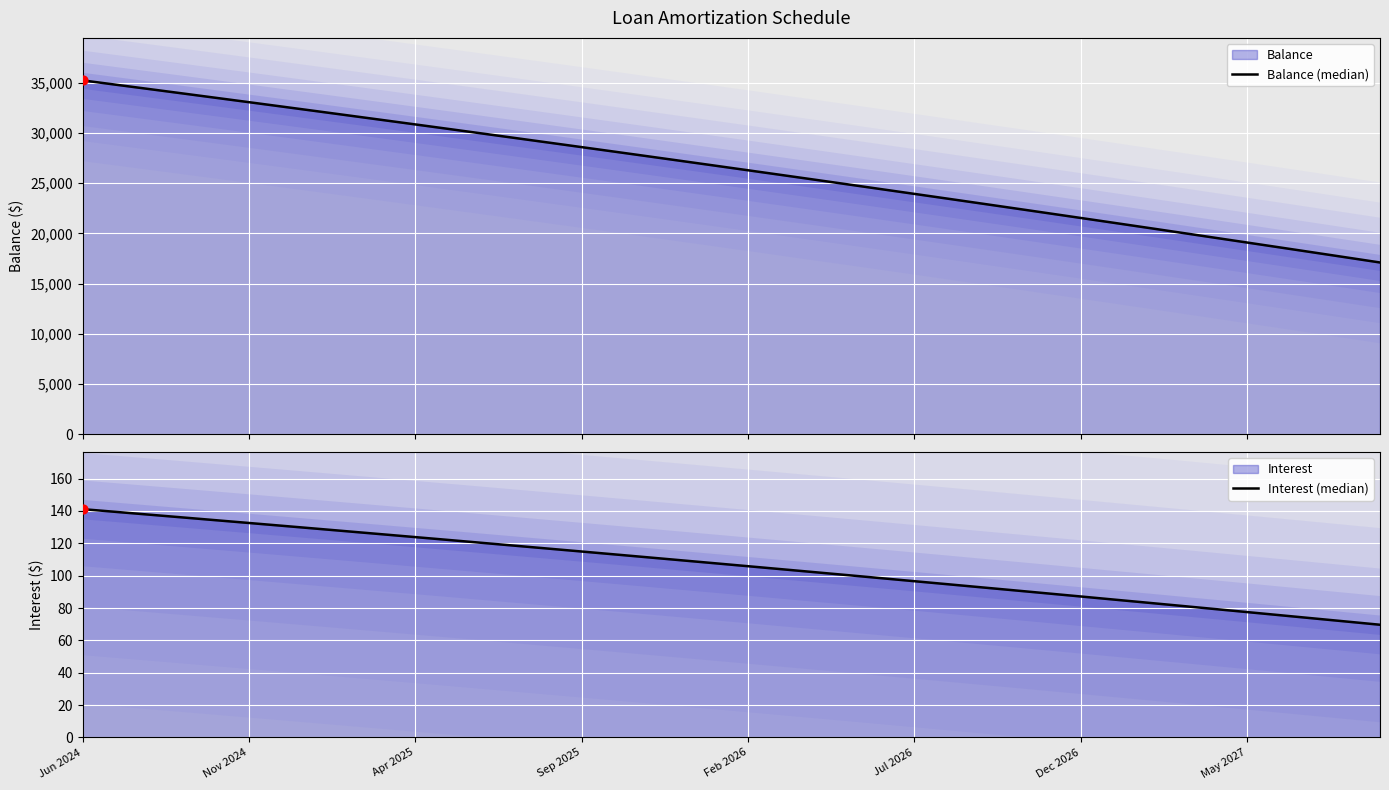

What is the total value across all series at May 2027?

19165.5